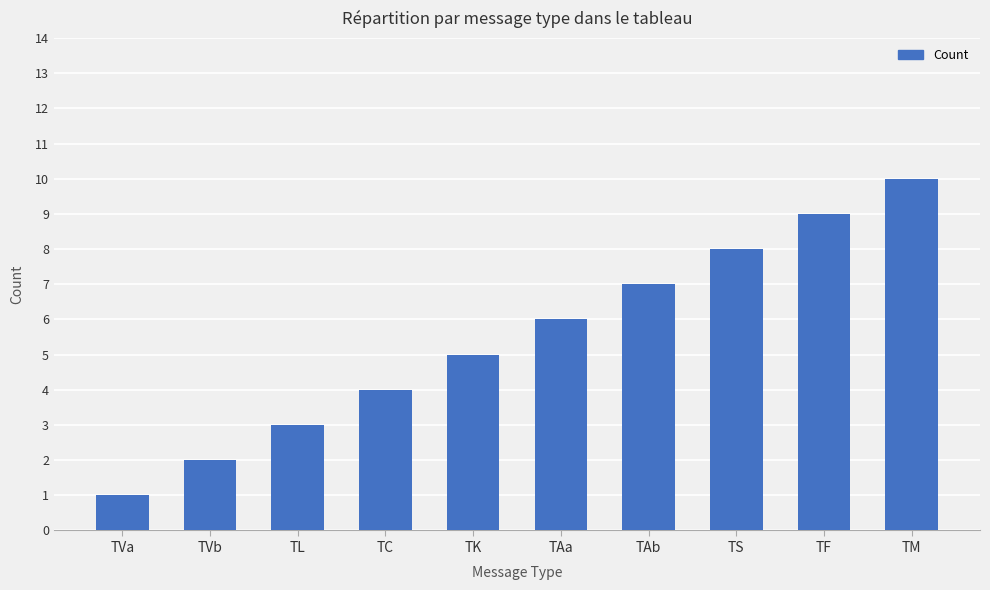

Rank the categories by value from highest to lowest.

TM, TF, TS, TAb, TAa, TK, TC, TL, TVb, TVa